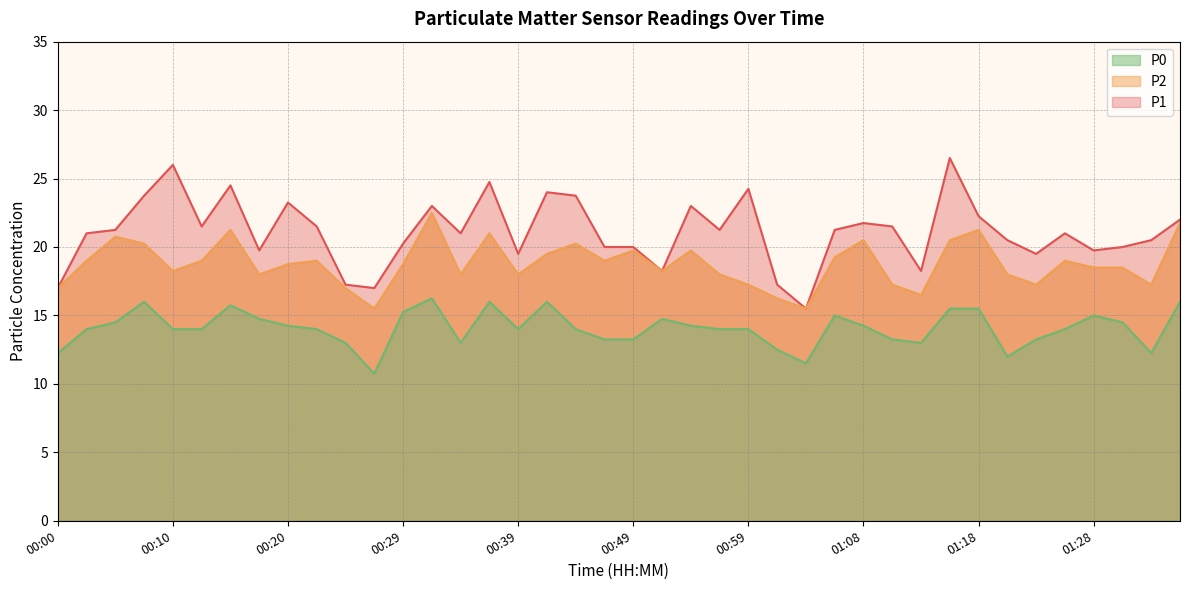

Reading left to right, extract all data points from this chart.

P1: 17.0	21.0	21.2	23.8	26.0	21.5	24.5	19.8	23.2	21.5	17.2	17.0	20.2	23.0	21.0	24.8	19.5	24.0	23.8	20.0	20.0	18.2	23.0	21.2	24.2	17.2	15.5	21.2	21.8	21.5	18.2	26.5	22.2	20.5	19.5	21.0	19.8	20.0	20.5	22.0
P2: 17.0	19.0	20.8	20.2	18.2	19.0	21.2	18.0	18.8	19.0	17.0	15.5	18.8	22.5	18.0	21.0	18.0	19.5	20.2	19.0	19.8	18.2	19.8	18.0	17.2	16.2	15.5	19.2	20.5	17.2	16.5	20.5	21.2	18.0	17.2	19.0	18.5	18.5	17.2	21.8
P0: 12.2	14.0	14.5	16.0	14.0	14.0	15.8	14.8	14.2	14.0	13.0	10.8	15.2	16.2	13.0	16.0	14.0	16.0	14.0	13.2	13.2	14.8	14.2	14.0	14.0	12.5	11.5	15.0	14.2	13.2	13.0	15.5	15.5	12.0	13.2	14.0	15.0	14.5	12.2	16.0